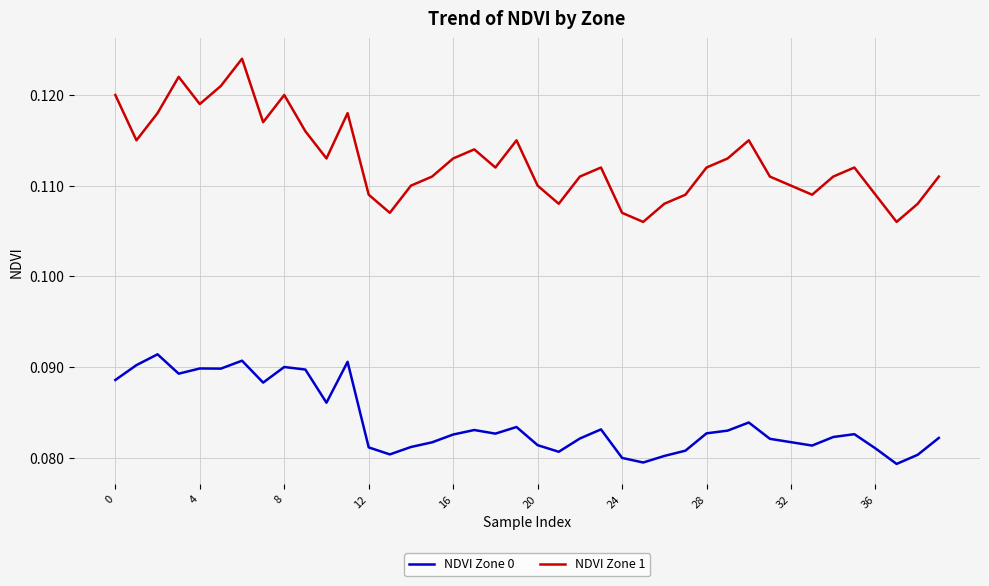

True or false: NDVI Zone 1 and NDVI Zone 0 intersect in this chart.

False